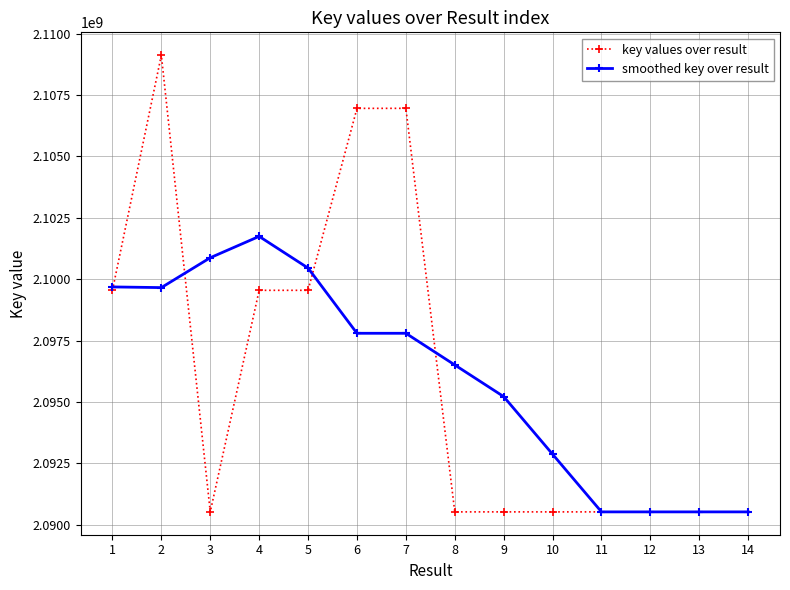

True or false: smoothed key over result and key values over result intersect in this chart.

True